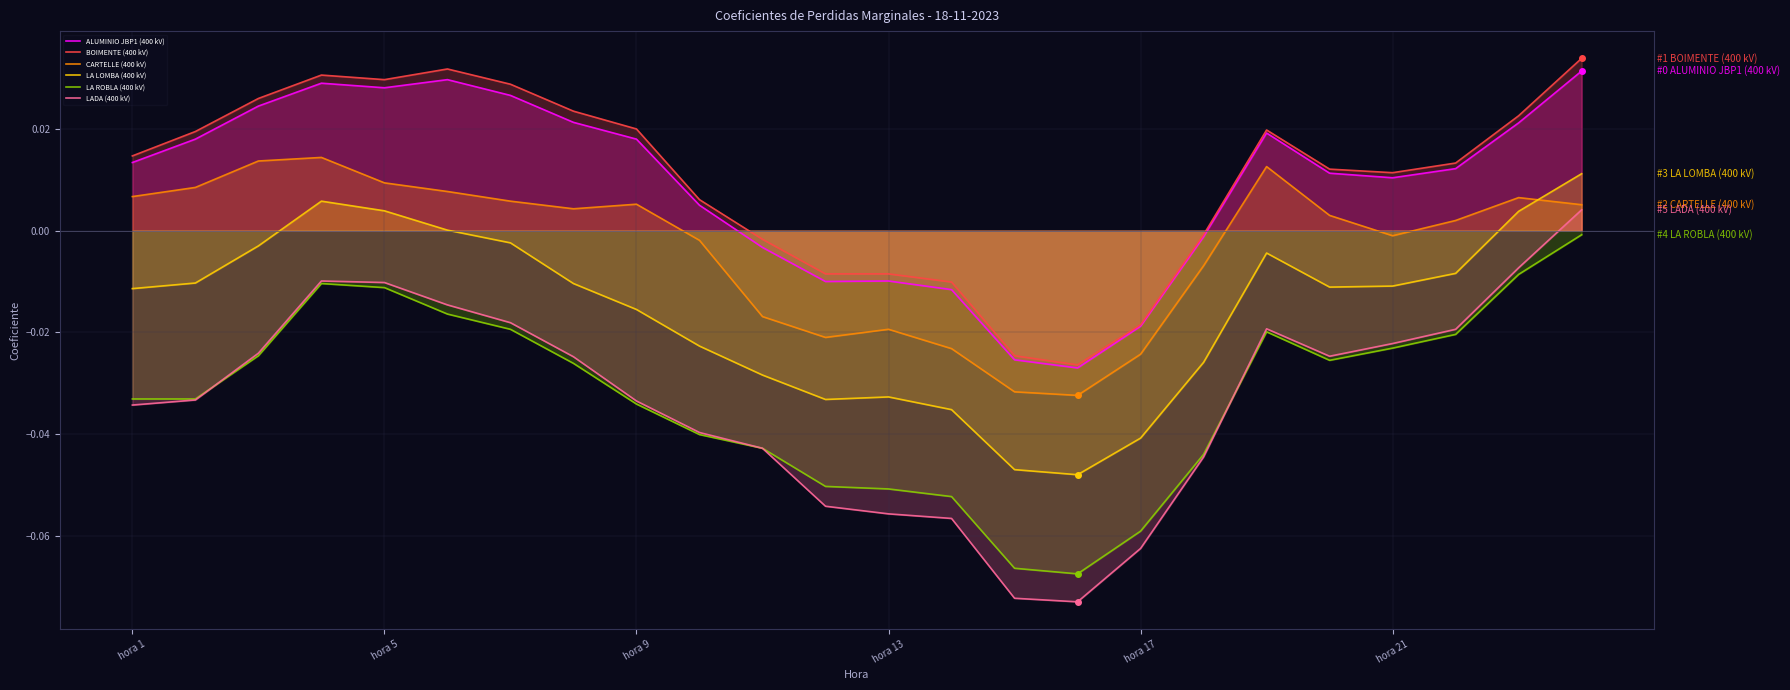

Which series has the widest spread of values?

LADA (400 kV)